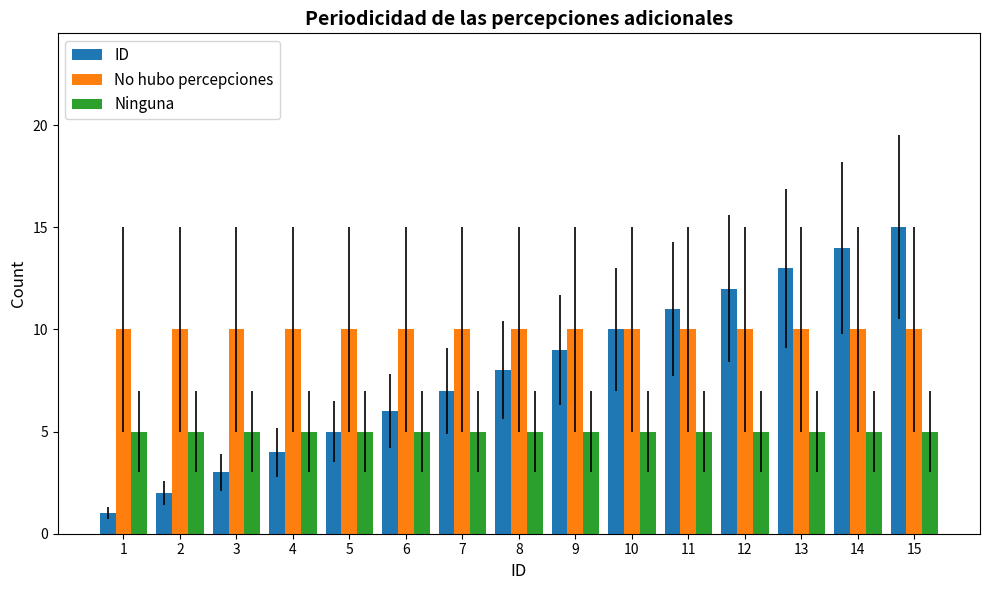

Which series has the largest total across all categories?

No hubo percepciones